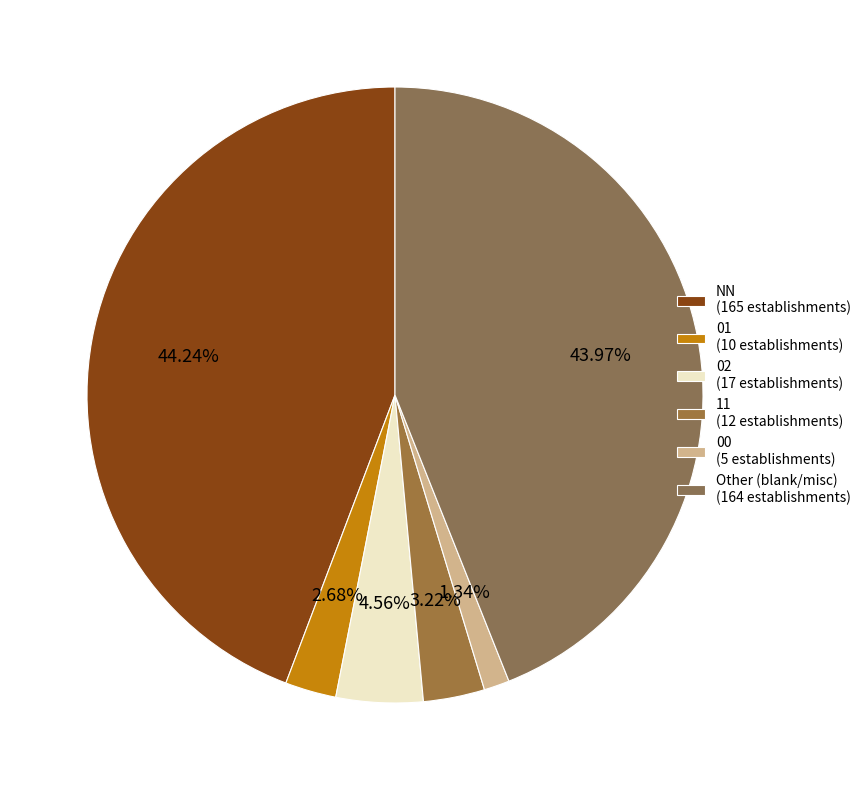

How many slices are in this pie chart?

6